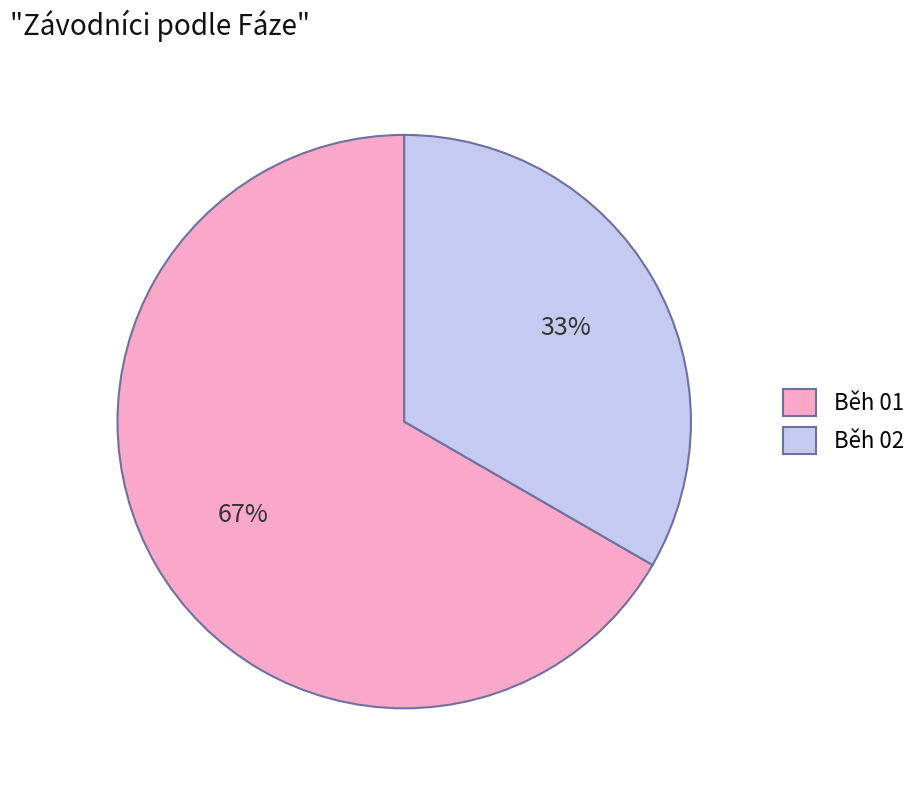

What is the ratio of the value at Běh 02 to the value at Běh 01?

0.5